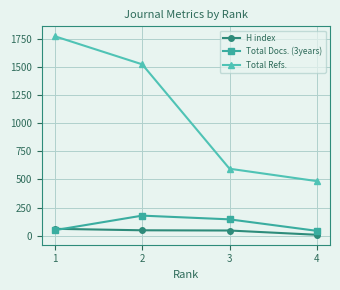

List the series in order of their peak value, lowest first.

H index, Total Docs. (3years), Total Refs.